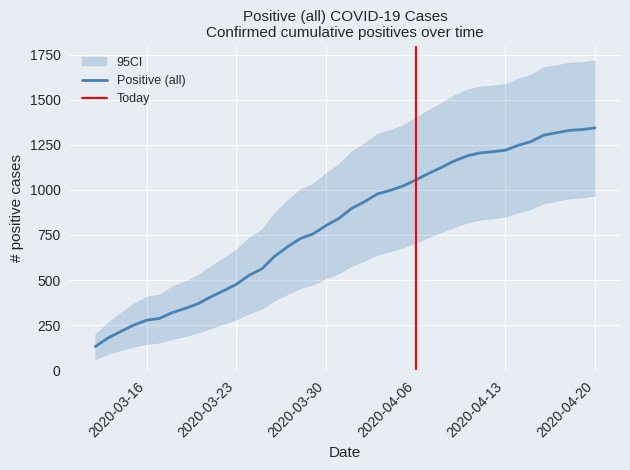

What is the highest value of the Positive (all) series?

1344